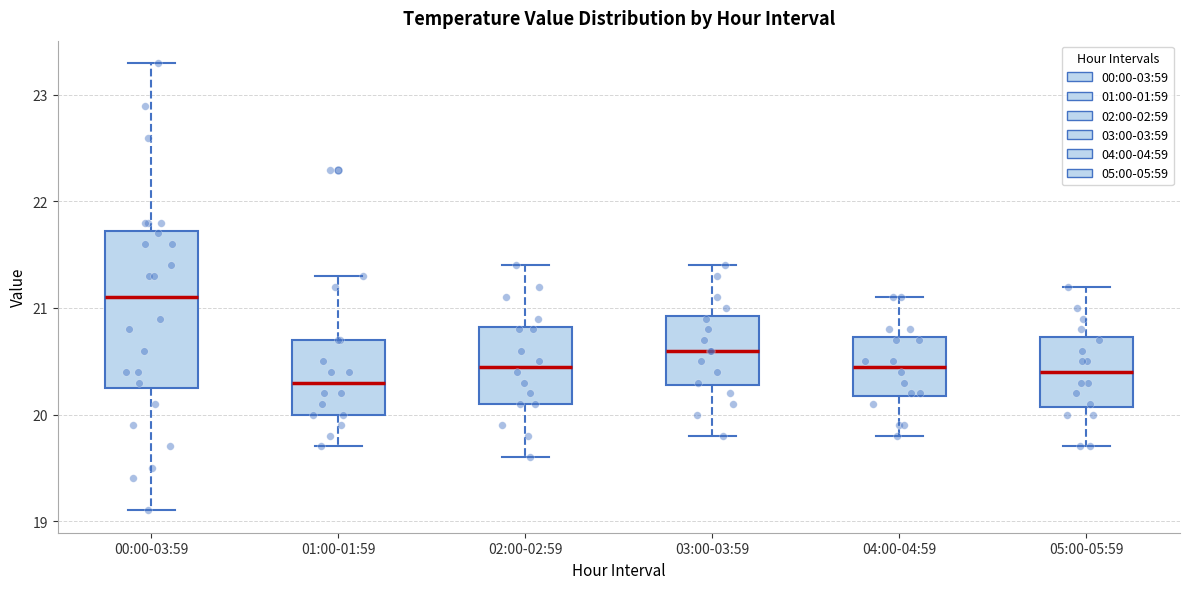

Where does the lower whisker of the box for 02:00-02:59 end on the y-axis? The values are not printed on the chart, so give them approximately, as read against the axis.

19.6